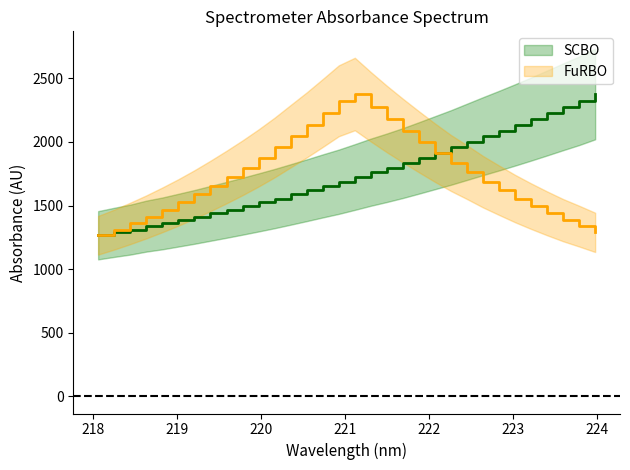

The SCBO series shows 2448.5 at 11. True or false?

False